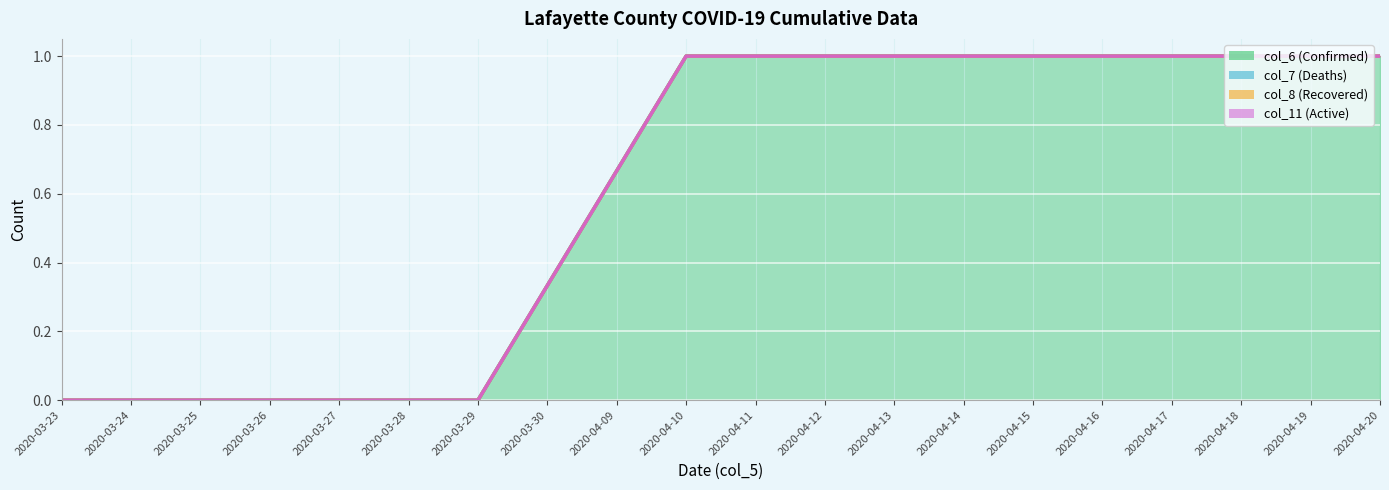

Which has a higher value, 2020-04-18 or 2020-04-15?

2020-04-18